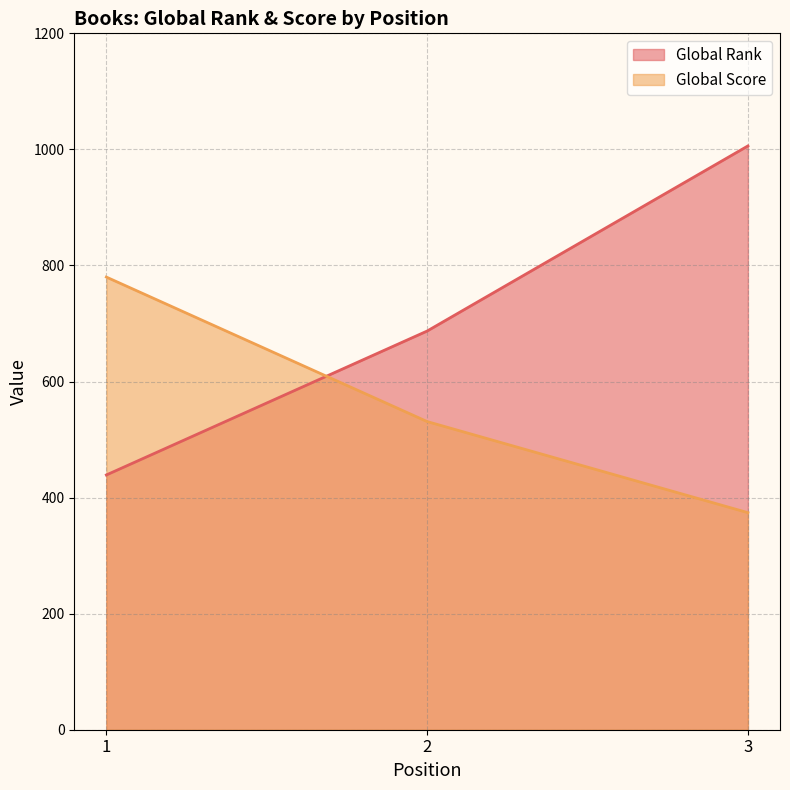

The value of Global Rank at 2 is 687. True or false?

True